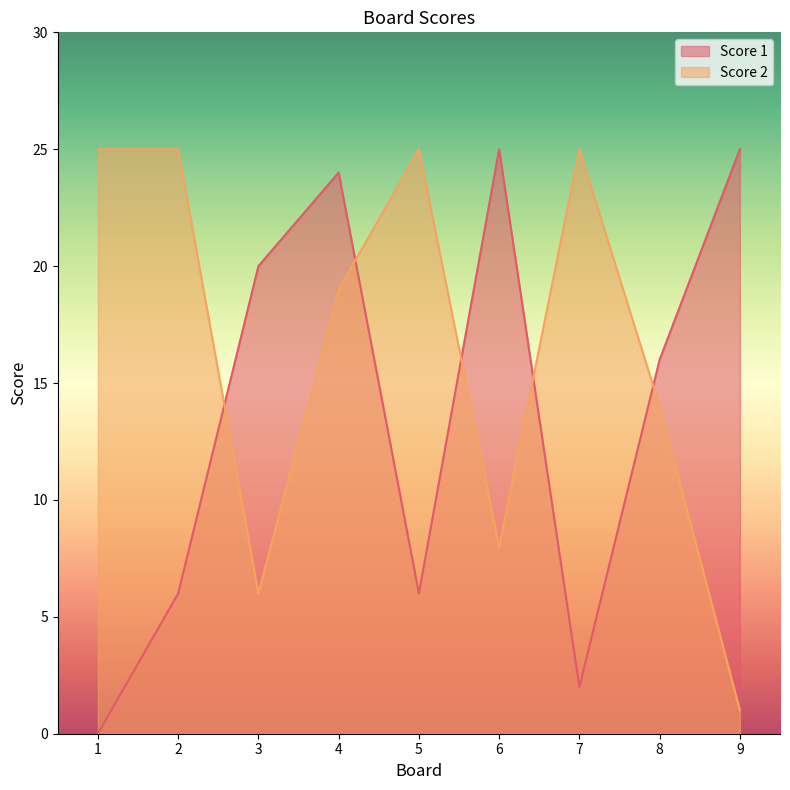

Which series has the largest range (max minus min)?

Score 1